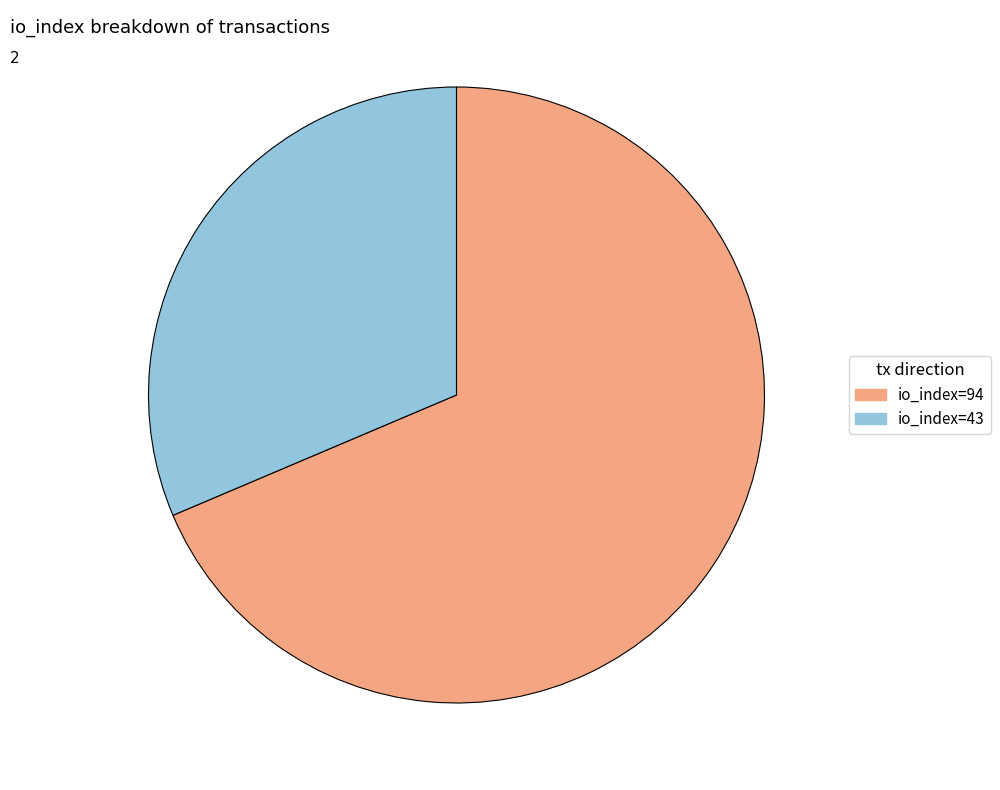

Which category has the smallest portion of the pie?

io_index=43